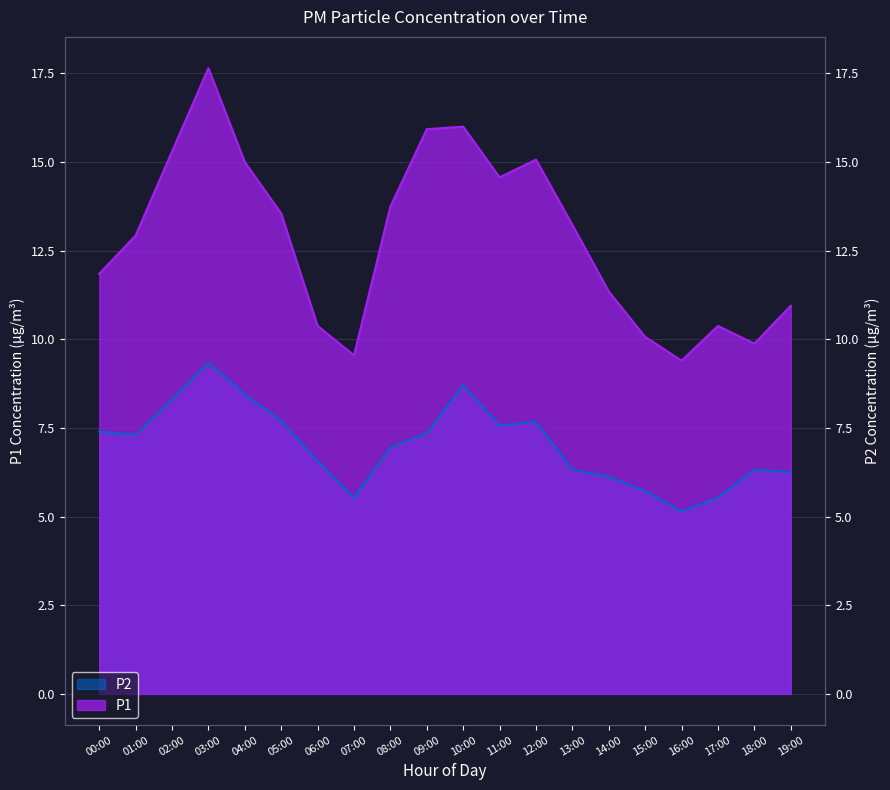

Between 09:00 and 16:00, which series saw the biggest shift?

P1